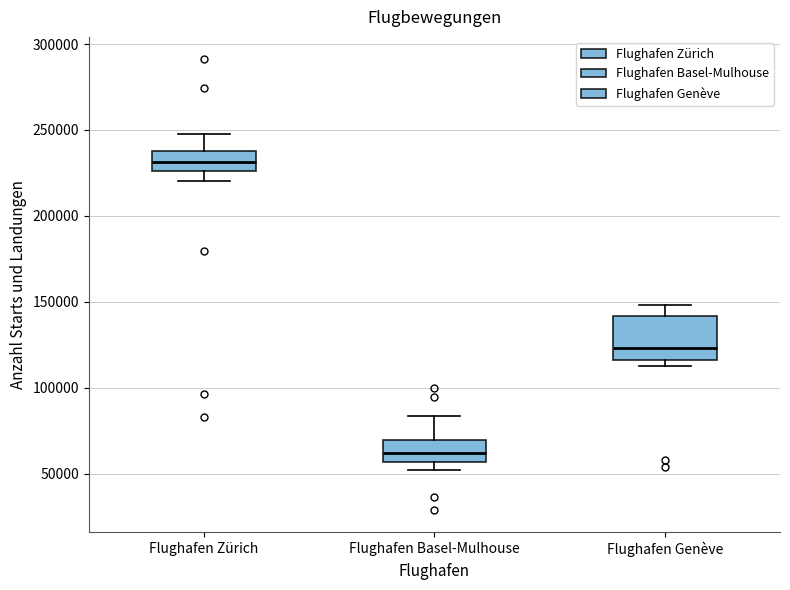

Reading left to right, transcribe this box plot: for each box, give where its median line is, the range the box spans, and where its two whiskers end, as read against the y-axis. The values are not printed on the chart, so give them approximately, as read against the axis.

Flughafen Zürich: median 230000, box 225000 to 235000, whiskers 220000 to 250000
Flughafen Basel-Mulhouse: median 60000, box 55000 to 70000, whiskers 50000 to 85000
Flughafen Genève: median 125000, box 115000 to 140000, whiskers 115000 (just below the box's lower edge) to 150000